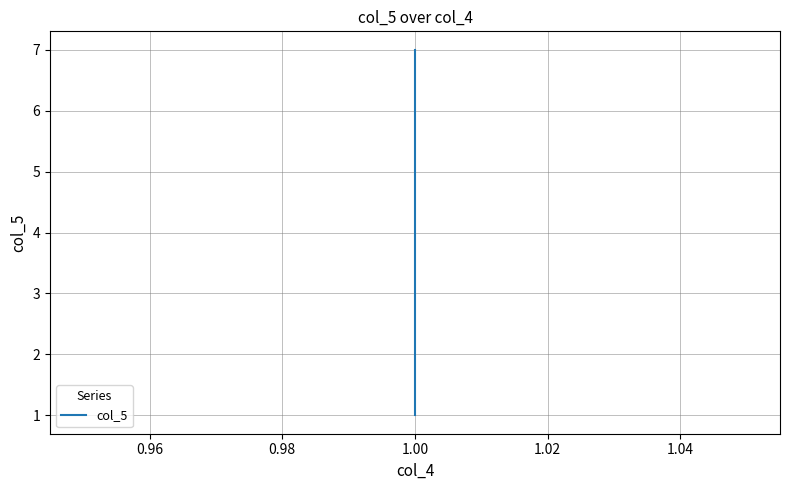

What is the sum of all values?

28